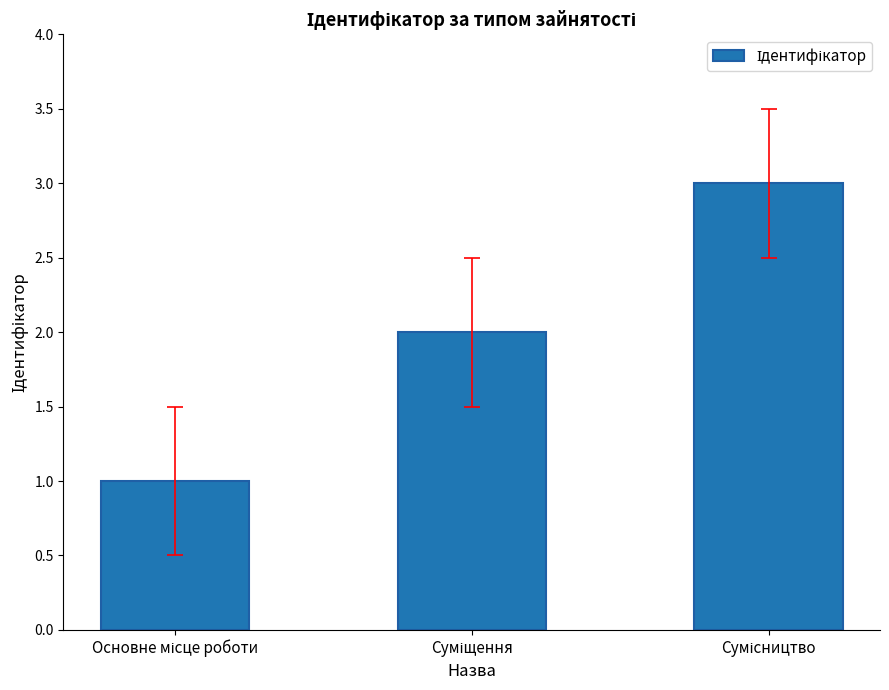

What is the sum of all values?

6